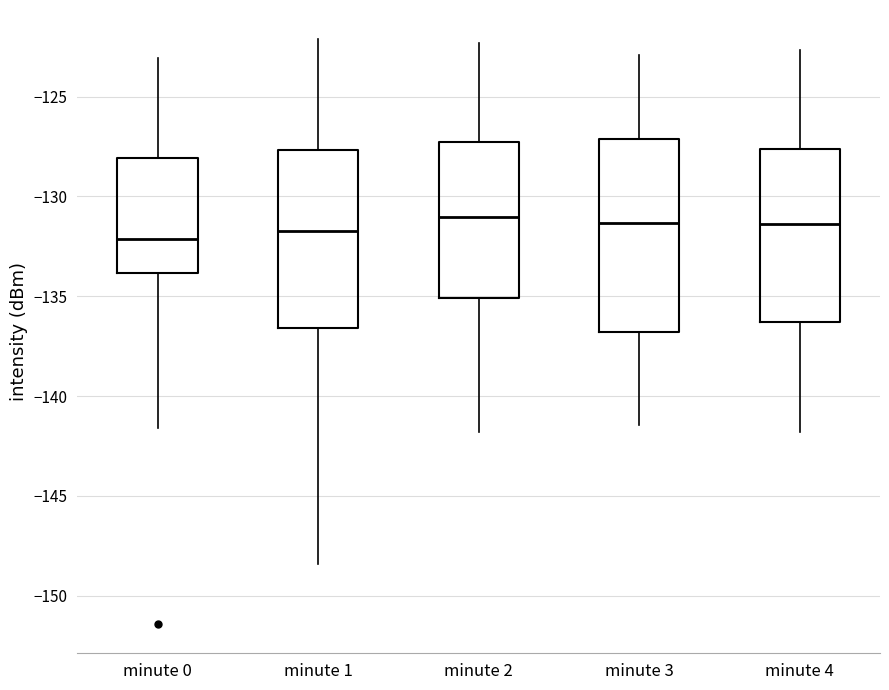

Which box is the tallest, from its lower edge to its upper edge?

minute 3